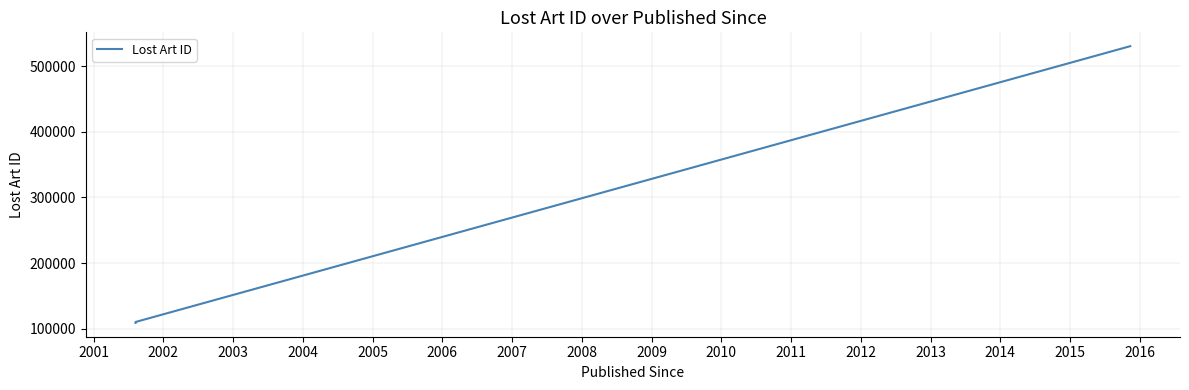

Count the number of categories in the chart.

3